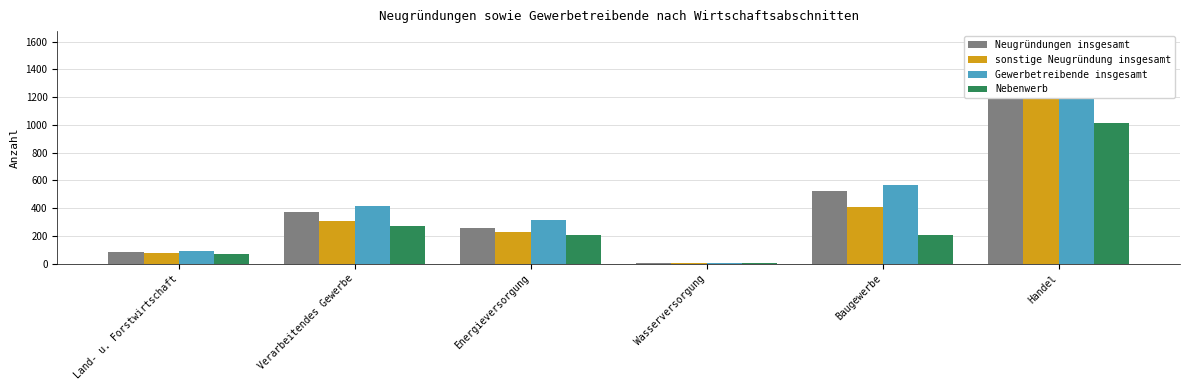

True or false: Nebenwerb has a value of 111 at Land- u. Forstwirtschaft.

False